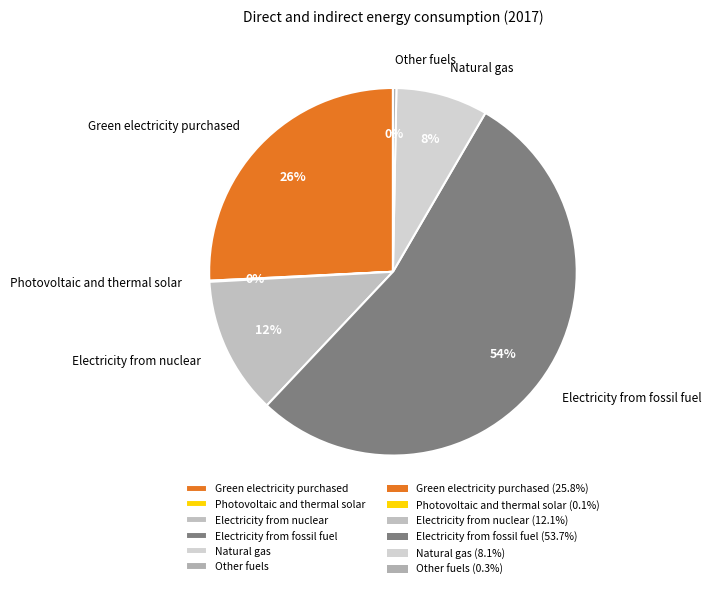

Combined, do Natural gas and Other fuels account for over 50%?

No